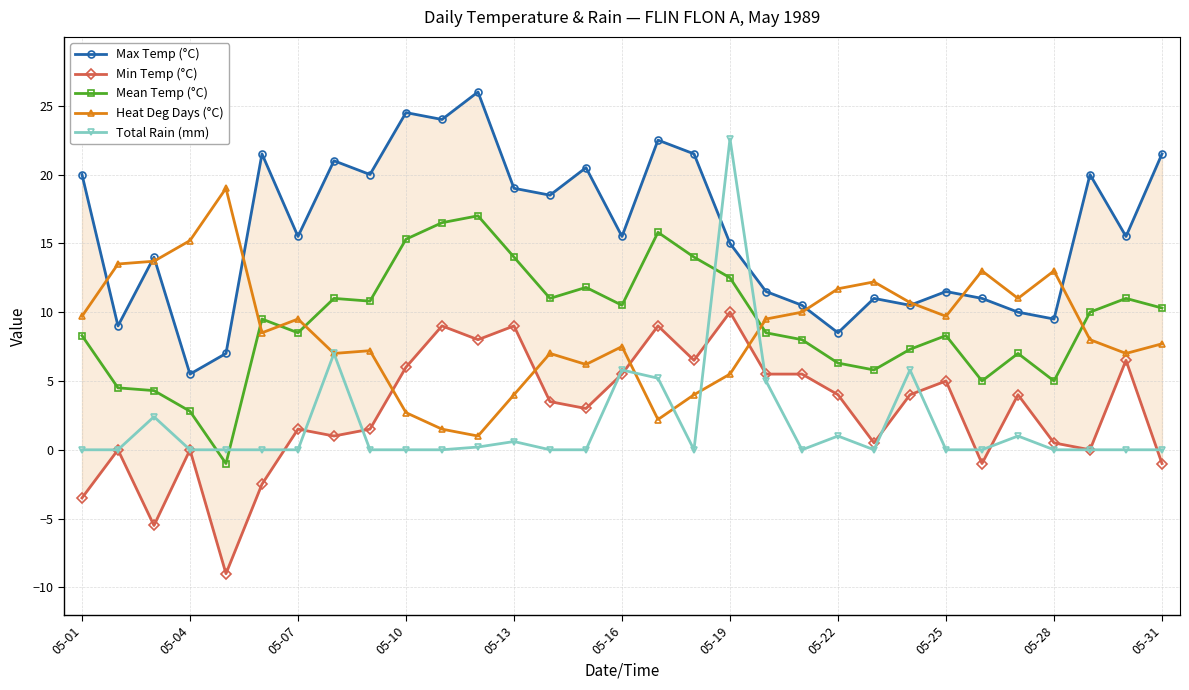

What is the minimum value for Heat Deg Days (°C)?

1.0